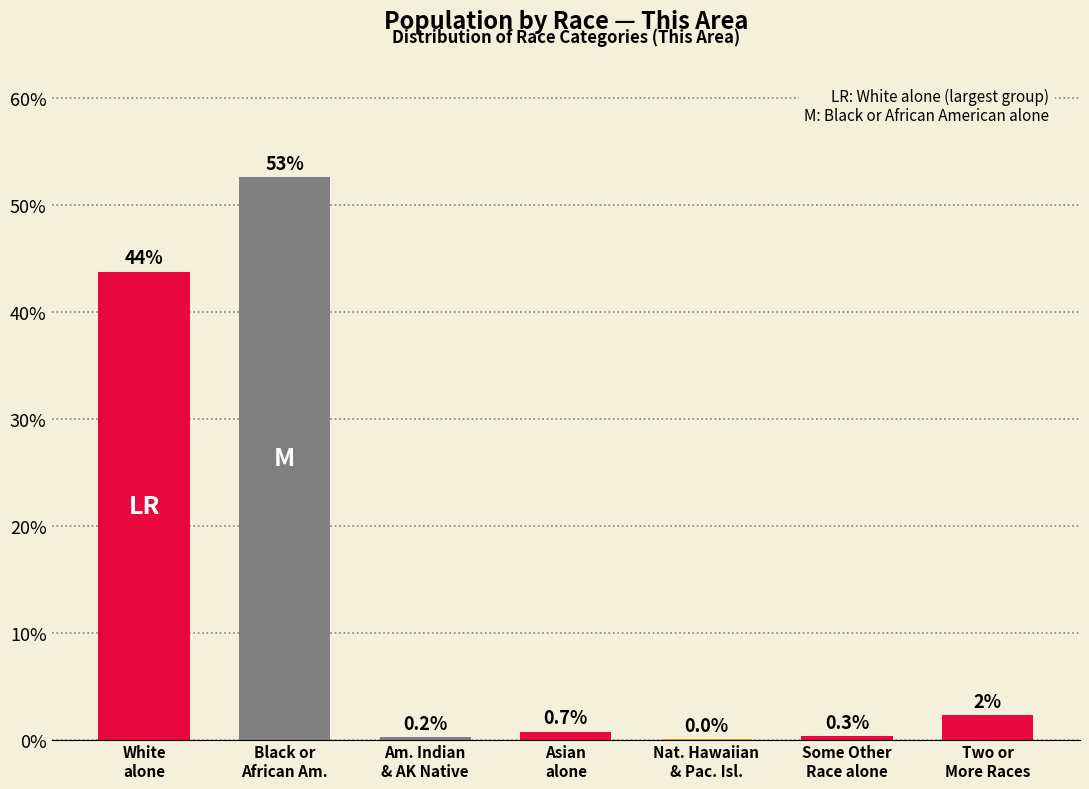

What is the maximum value shown in the chart?

52.6